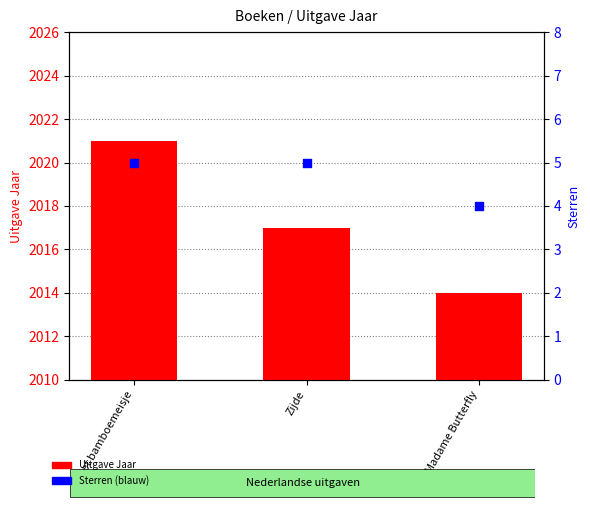

At how many categories does at least one series exceed 765?

3